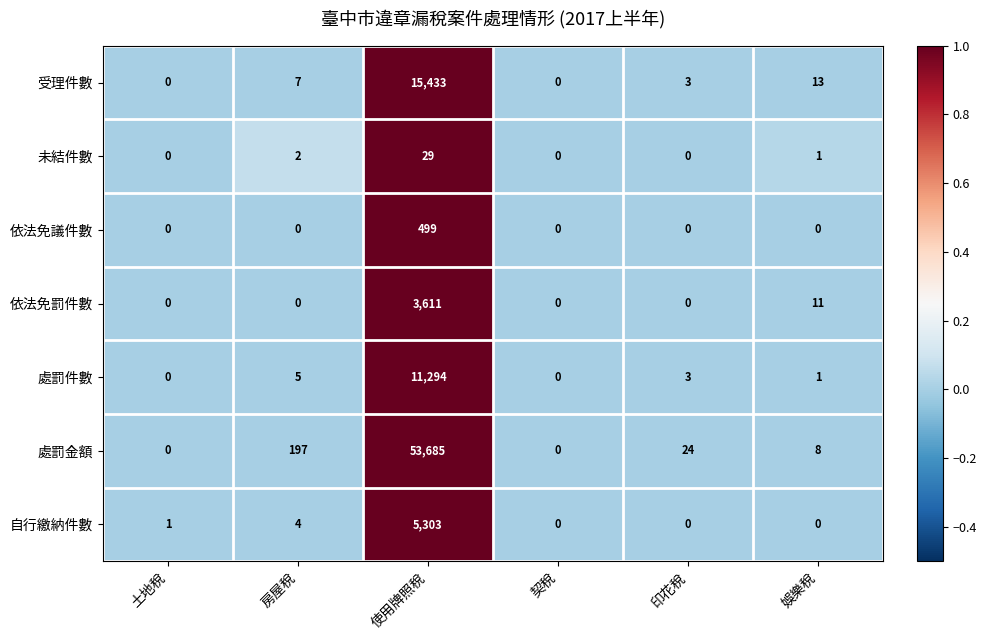

At which category is the sum across all series the highest?

使用牌照稅